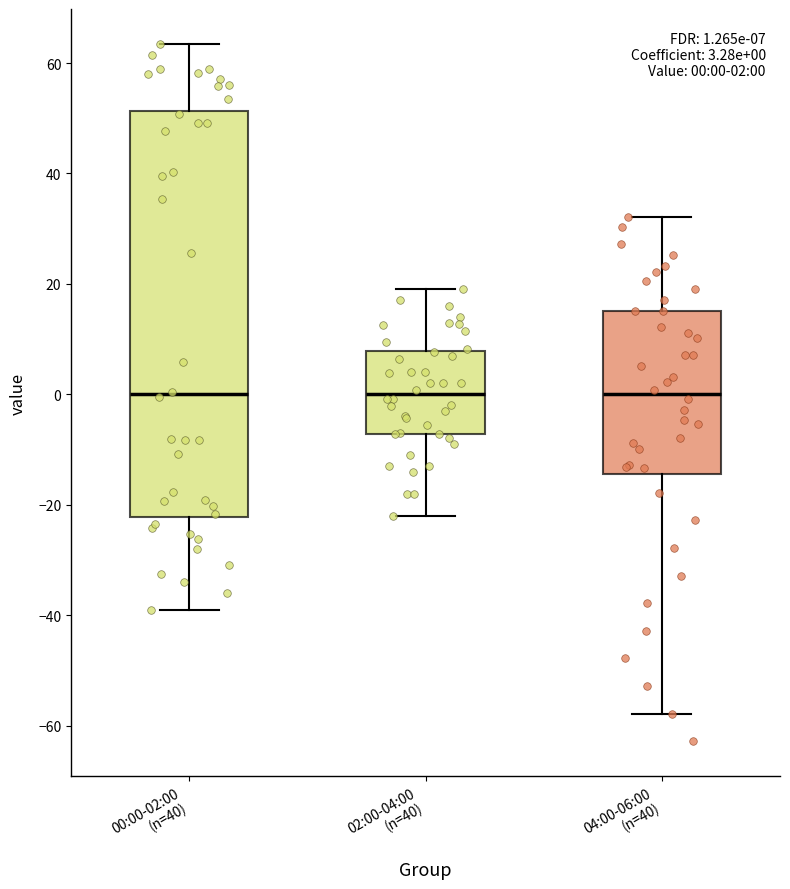

Which box is the tallest, from its lower edge to its upper edge?

00:00-02:00 (n=40)